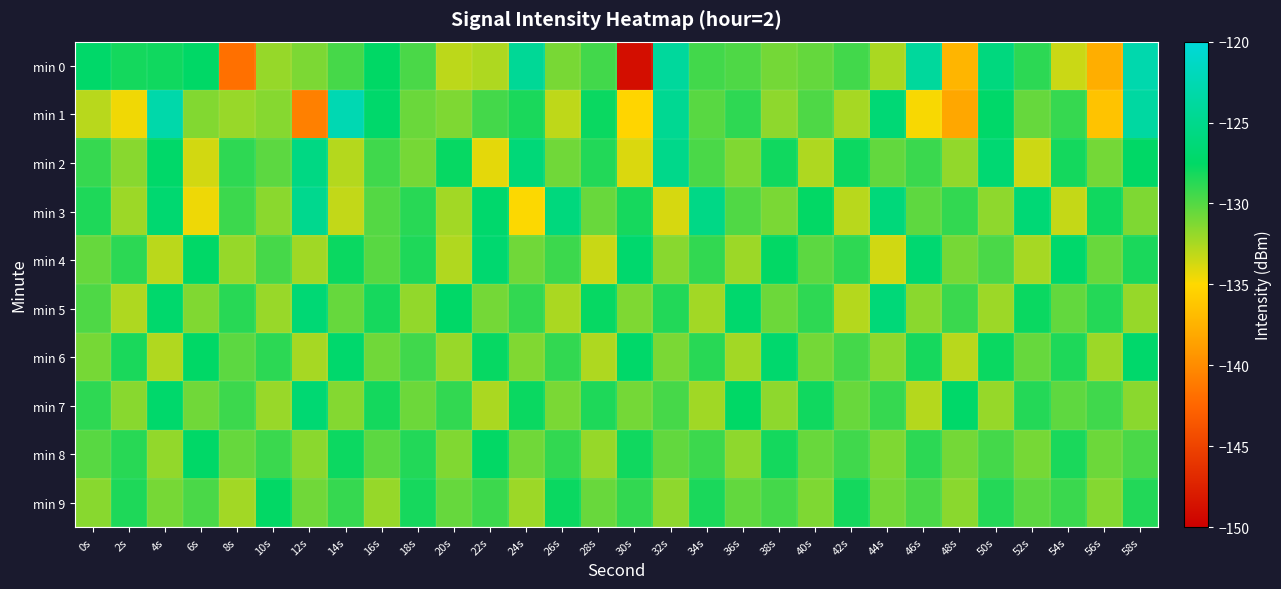

Reading left to right, what are all the values shown in this chart?

min 0: 0s=-127.3	2s=-128.1	4s=-128.0	6s=-127.5	8s=-141.8	10s=-131.9	12s=-131.2	14s=-129.6	16s=-127.5	18s=-129.7	20s=-133.0	22s=-132.6	24s=-124.4	26s=-131.0	28s=-129.4	30s=-148.9	32s=-123.9	34s=-129.4	36s=-129.8	38s=-130.9	40s=-130.5	42s=-129.4	44s=-132.5	46s=-124.0	48s=-137.3	50s=-125.9	52s=-128.8	54s=-133.5	56s=-137.7	58s=-122.8
min 1: 0s=-132.9	2s=-134.5	4s=-123.1	6s=-131.3	8s=-132.0	10s=-131.5	12s=-140.8	14s=-122.5	16s=-127.2	18s=-130.6	20s=-131.2	22s=-129.5	24s=-128.3	26s=-133.1	28s=-127.8	30s=-135.2	32s=-124.6	34s=-130.1	36s=-128.9	38s=-131.7	40s=-129.8	42s=-132.4	44s=-126.5	46s=-134.8	48s=-138.2	50s=-127.3	52s=-130.5	54s=-129.1	56s=-136.4	58s=-123.6
min 2: 0s=-129.1	2s=-131.5	4s=-127.3	6s=-133.7	8s=-128.9	10s=-130.2	12s=-125.6	14s=-132.8	16s=-129.4	18s=-131.0	20s=-127.7	22s=-134.2	24s=-126.3	26s=-130.8	28s=-128.5	30s=-133.9	32s=-125.1	34s=-129.7	36s=-131.3	38s=-128.0	40s=-132.6	42s=-127.9	44s=-130.4	46s=-129.2	48s=-131.8	50s=-126.7	52s=-133.5	54s=-128.1	56s=-130.9	58s=-127.5
min 3: 0s=-128.4	2s=-132.1	4s=-126.8	6s=-134.5	8s=-129.3	10s=-131.6	12s=-124.9	14s=-133.2	16s=-130.0	18s=-128.7	20s=-132.3	22s=-127.1	24s=-134.9	26s=-126.0	28s=-130.6	30s=-128.2	32s=-133.8	34s=-125.4	36s=-129.9	38s=-131.1	40s=-127.6	42s=-132.9	44s=-126.2	46s=-130.3	48s=-129.0	50s=-131.7	52s=-126.5	54s=-133.3	56s=-128.0	58s=-131.2
min 4: 0s=-130.5	2s=-128.8	4s=-133.0	6s=-127.4	8s=-131.9	10s=-129.6	12s=-132.2	14s=-127.8	16s=-130.1	18s=-128.4	20s=-132.7	22s=-126.9	24s=-130.8	26s=-129.3	28s=-133.4	30s=-127.0	32s=-131.5	34s=-129.0	36s=-132.1	38s=-127.6	40s=-130.2	42s=-128.9	44s=-133.6	46s=-126.8	48s=-131.0	50s=-129.7	52s=-132.4	54s=-127.2	56s=-130.6	58s=-128.3
min 5: 0s=-129.8	2s=-132.6	4s=-127.1	6s=-131.3	8s=-128.7	10s=-132.0	12s=-126.6	14s=-130.5	16s=-128.2	18s=-131.8	20s=-127.4	22s=-130.9	24s=-129.0	26s=-132.5	28s=-127.7	30s=-131.2	32s=-128.5	34s=-132.3	36s=-127.0	38s=-130.7	40s=-128.9	42s=-132.8	44s=-126.3	46s=-131.6	48s=-129.2	50s=-132.1	52s=-127.8	54s=-130.4	56s=-128.6	58s=-131.9
min 6: 0s=-131.0	2s=-128.3	4s=-132.7	6s=-127.5	8s=-130.2	10s=-128.8	12s=-132.4	14s=-127.1	16s=-130.8	18s=-129.4	20s=-132.0	22s=-127.7	24s=-131.3	26s=-129.0	28s=-132.6	30s=-127.3	32s=-131.1	34s=-128.7	36s=-132.3	38s=-127.0	40s=-130.9	42s=-129.5	44s=-131.7	46s=-128.2	48s=-132.9	50s=-127.8	52s=-130.5	54s=-128.4	56s=-132.1	58s=-127.2
min 7: 0s=-128.9	2s=-131.5	4s=-127.2	6s=-130.8	8s=-129.3	10s=-132.0	12s=-126.7	14s=-131.4	16s=-128.1	18s=-130.7	20s=-129.0	22s=-132.5	24s=-127.8	26s=-131.1	28s=-128.4	30s=-130.9	32s=-129.6	34s=-132.2	36s=-127.5	38s=-131.7	40s=-128.0	42s=-130.6	44s=-129.1	46s=-132.8	48s=-127.3	50s=-131.9	52s=-128.6	54s=-130.3	56s=-129.4	58s=-131.6
min 8: 0s=-130.1	2s=-128.7	4s=-131.8	6s=-127.4	8s=-130.5	10s=-129.2	12s=-131.6	14s=-127.9	16s=-130.2	18s=-128.5	20s=-131.3	22s=-127.6	24s=-130.8	26s=-129.0	28s=-131.9	30s=-128.0	32s=-130.4	34s=-129.3	36s=-131.7	38s=-128.1	40s=-130.6	42s=-129.4	44s=-131.2	46s=-128.8	48s=-130.9	50s=-129.5	52s=-131.0	54s=-128.3	56s=-130.7	58s=-129.7
min 9: 0s=-131.5	2s=-128.4	4s=-131.0	6s=-129.7	8s=-132.3	10s=-127.6	12s=-130.8	14s=-129.1	16s=-131.9	18s=-128.2	20s=-130.5	22s=-129.3	24s=-132.1	26s=-127.8	28s=-130.6	30s=-129.0	32s=-131.7	34s=-128.3	36s=-130.4	38s=-129.5	40s=-131.2	42s=-128.1	44s=-130.9	46s=-129.7	48s=-131.6	50s=-128.6	52s=-130.2	54s=-129.2	56s=-131.4	58s=-128.5